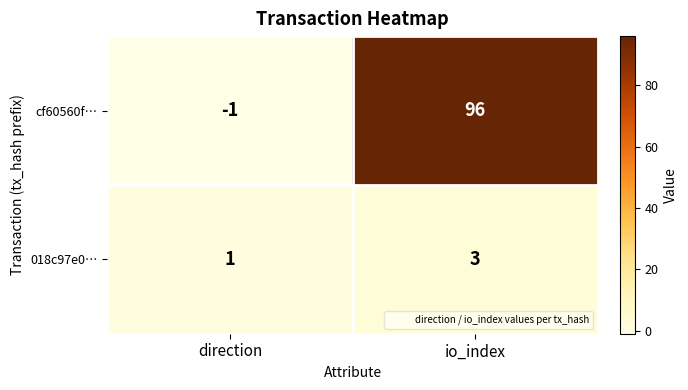

What value does the 018c97e0… series have at io_index?

3